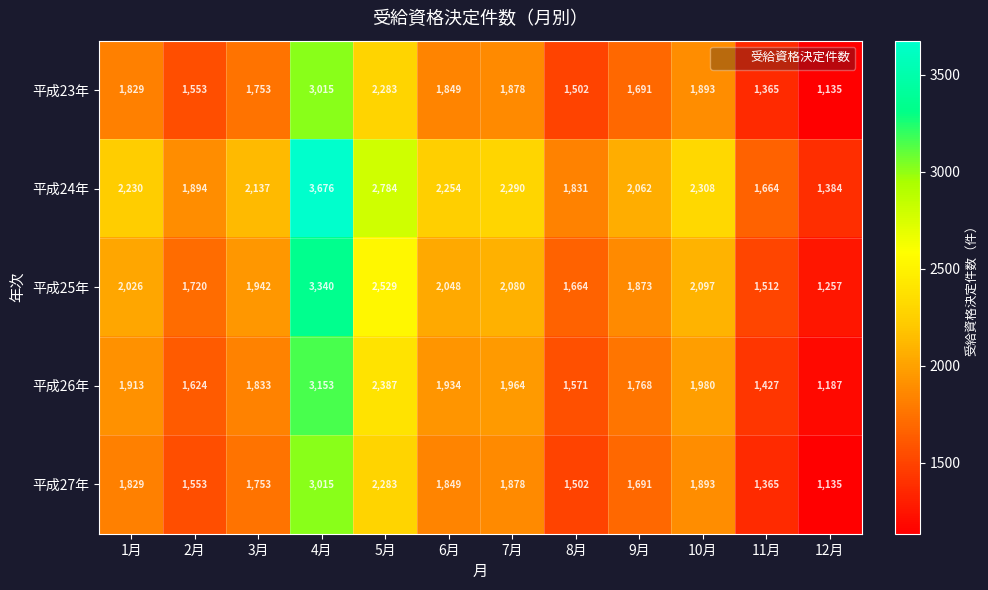

The value of 平成23年 at 8月 is 511. True or false?

False